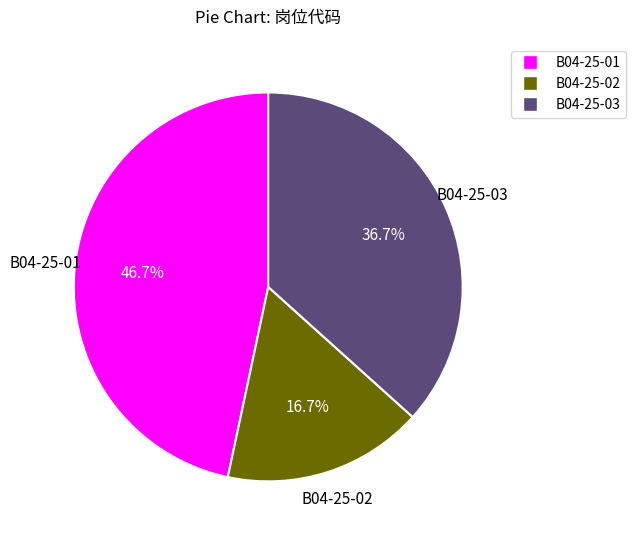

What is the smallest slice in the pie chart?

B04-25-02